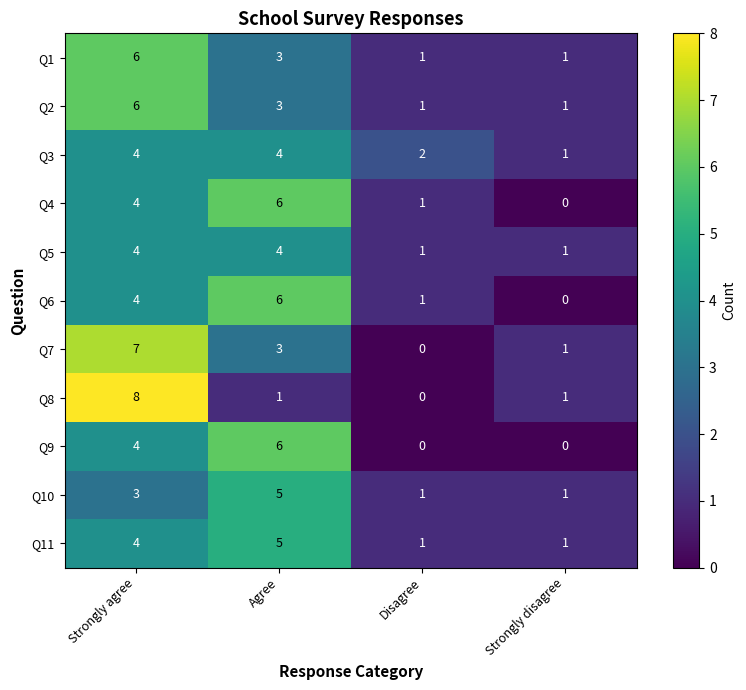

At which category is the sum across all series the highest?

Strongly agree